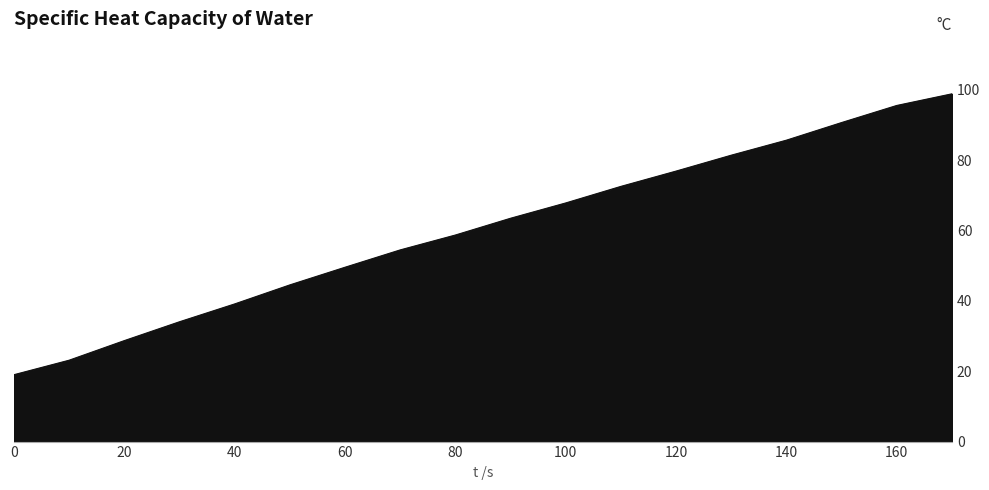

Does the chart have visible grid lines?

No